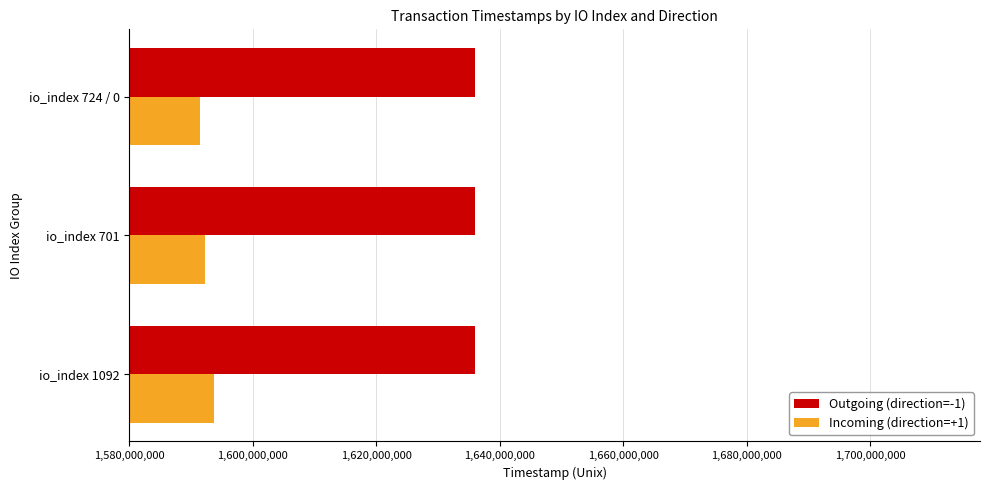

What is the average value of the Incoming (direction=+1) series?

1592495001